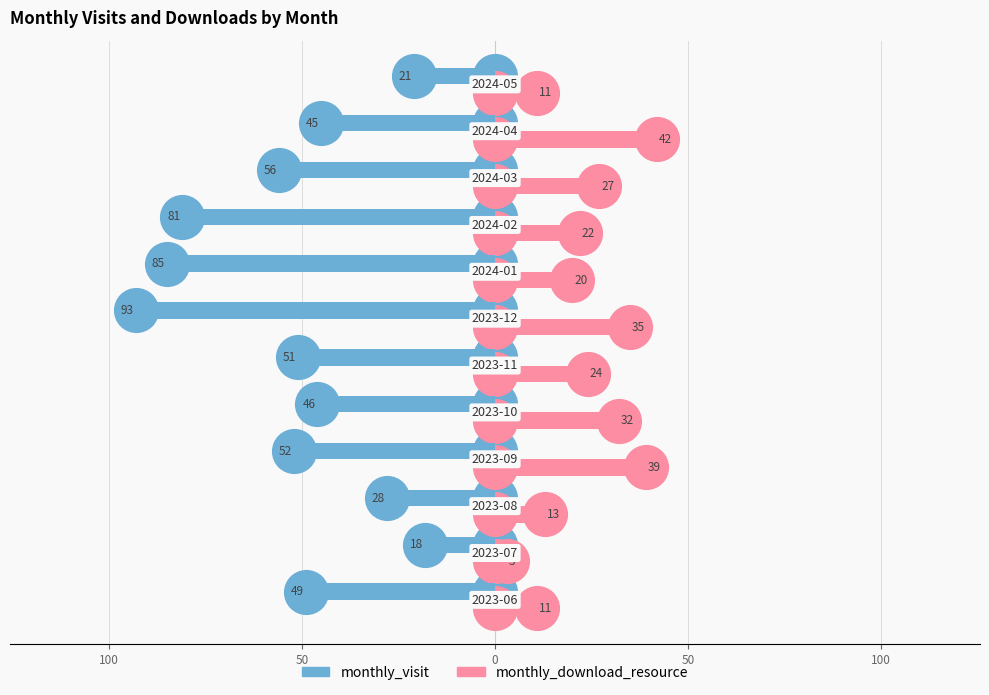

What are all the series names shown in the legend?

monthly_visit, monthly_download_resource